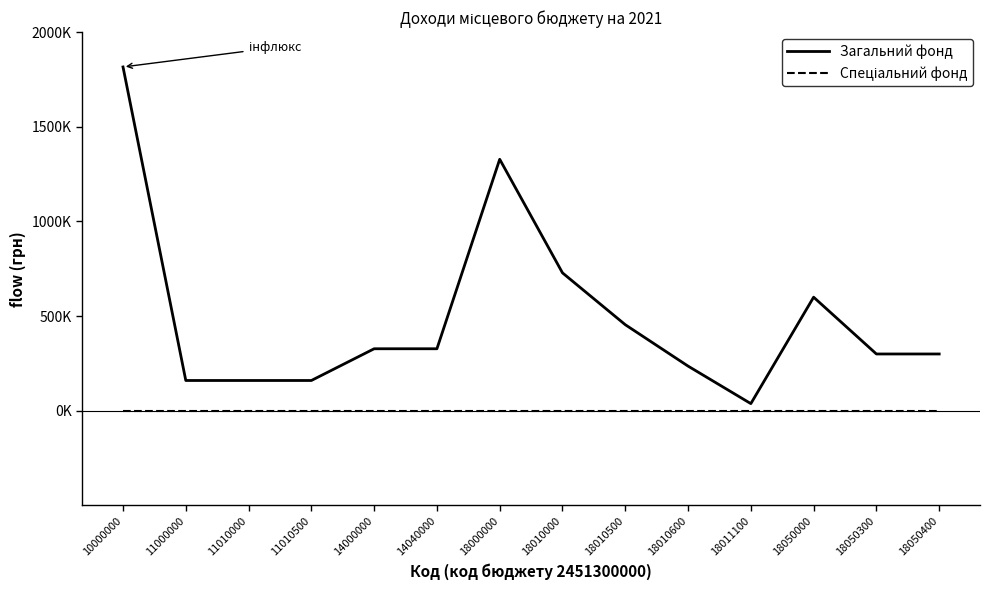

At which category is the sum across all series the highest?

10000000